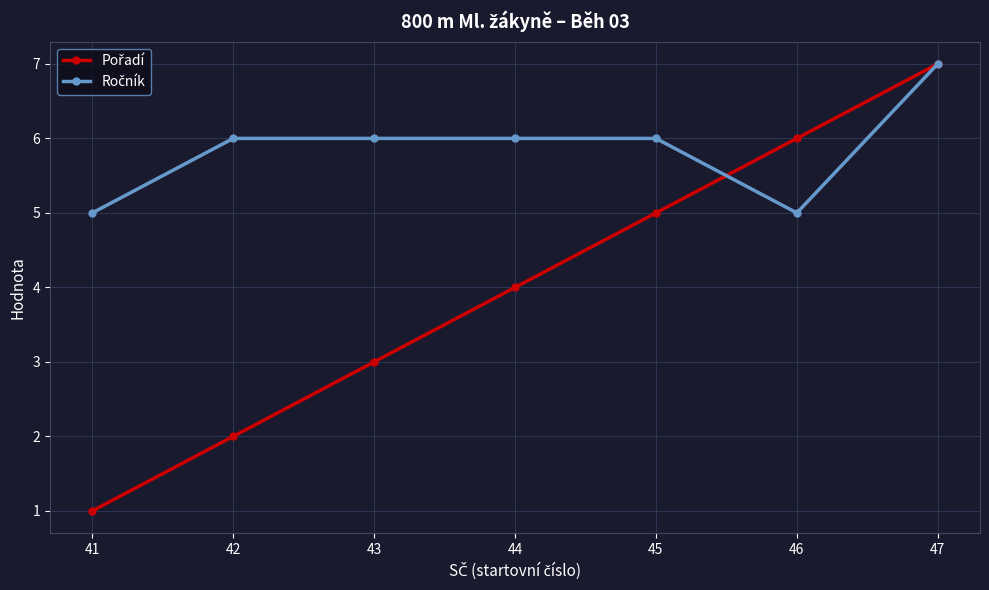

What is the spread (max minus min) of values at 42?

4